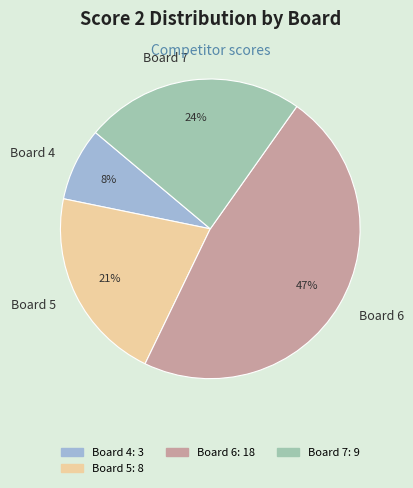

True or false: Board 6 accounts for 47% of the total.

True